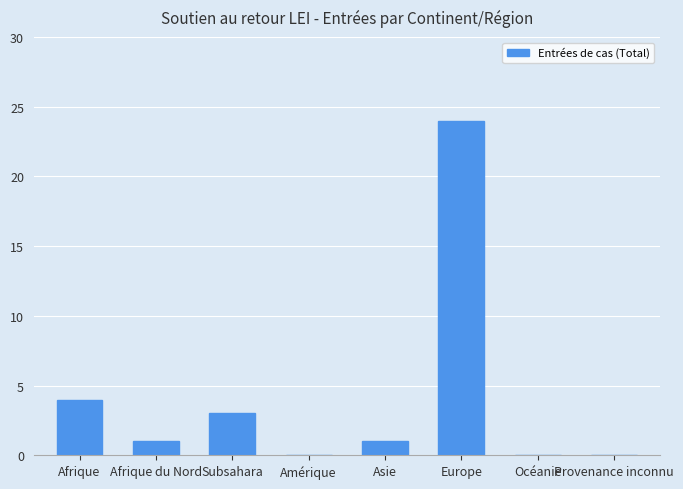

Is it true that the value at Provenance inconnu is 16?

False